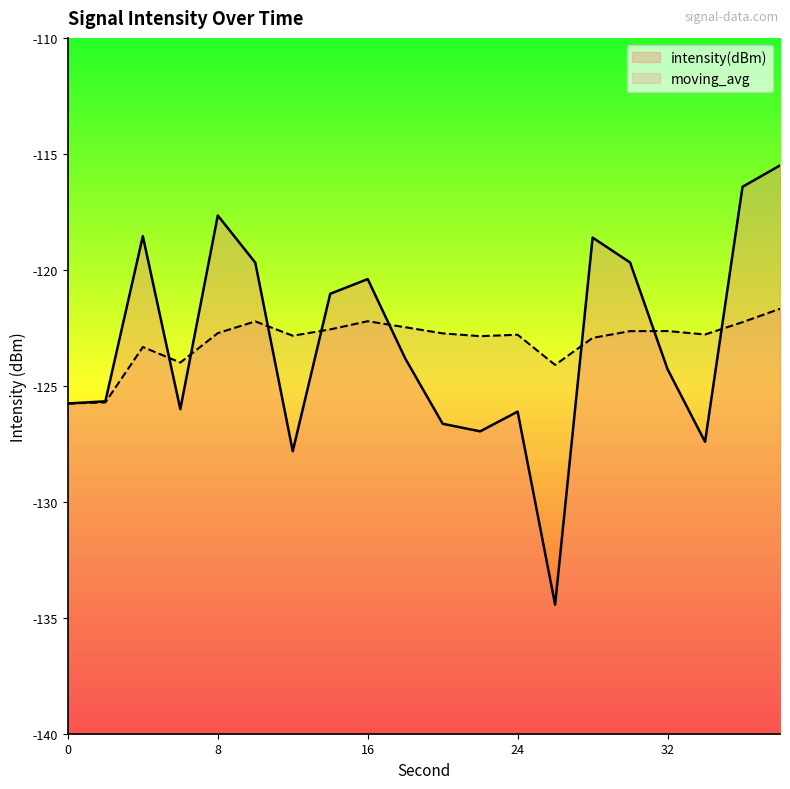

At which label is intensity(dBm) closest to -124?

18